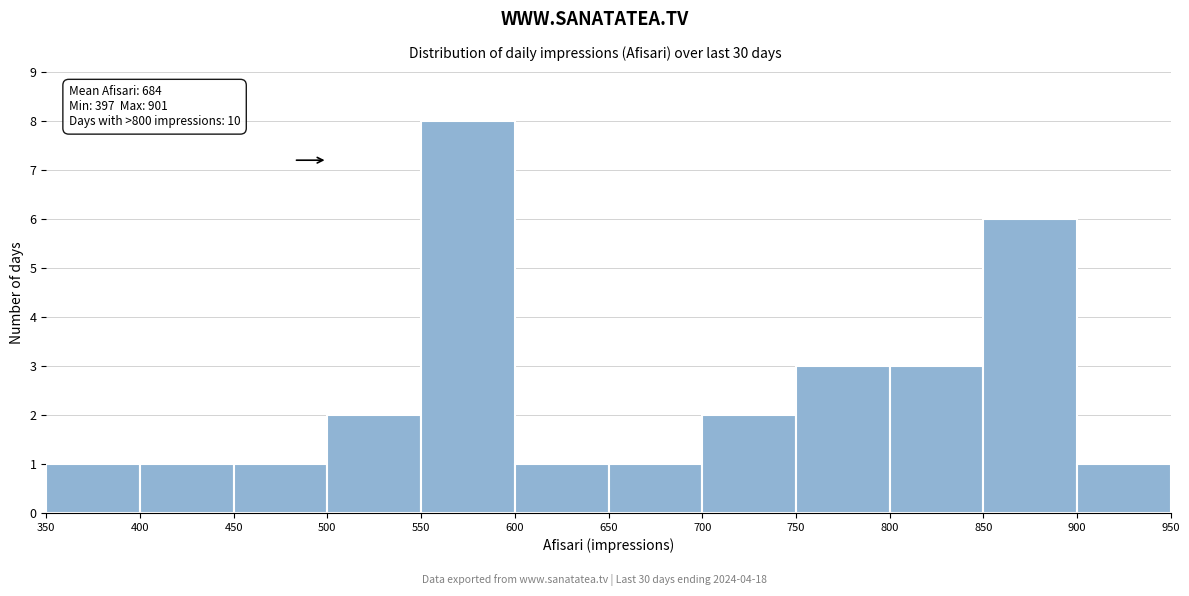

Which range on the x-axis has the tallest bar?

550 to 600